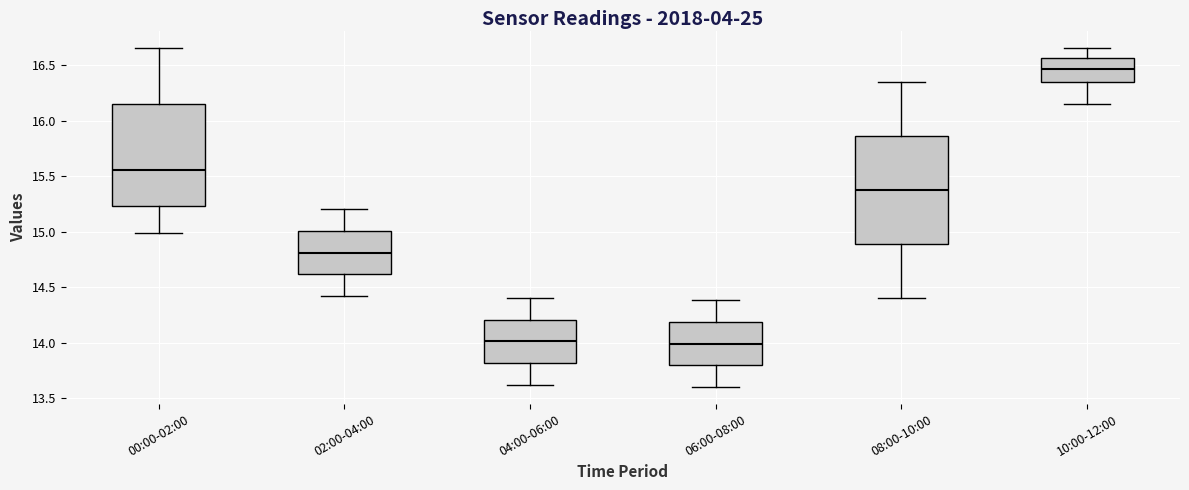

Reading left to right, read every box against the y-axis: the position of its median line, the range the box covers, and the ends of its whiskers. The values are not printed on the chart, so give them approximately, as read against the axis.

00:00-02:00: median 15.55, box 15.25 to 16.15, whiskers 15.00 to 16.65
02:00-04:00: median 14.80, box 14.60 to 15.00, whiskers 14.40 to 15.20
04:00-06:00: median 14.00, box 13.80 to 14.20, whiskers 13.60 to 14.40
06:00-08:00: median 14.00, box 13.80 to 14.20, whiskers 13.60 to 14.40
08:00-10:00: median 15.40, box 14.90 to 15.85, whiskers 14.40 to 16.35
10:00-12:00: median 16.45, box 16.35 to 16.55, whiskers 16.15 to 16.65